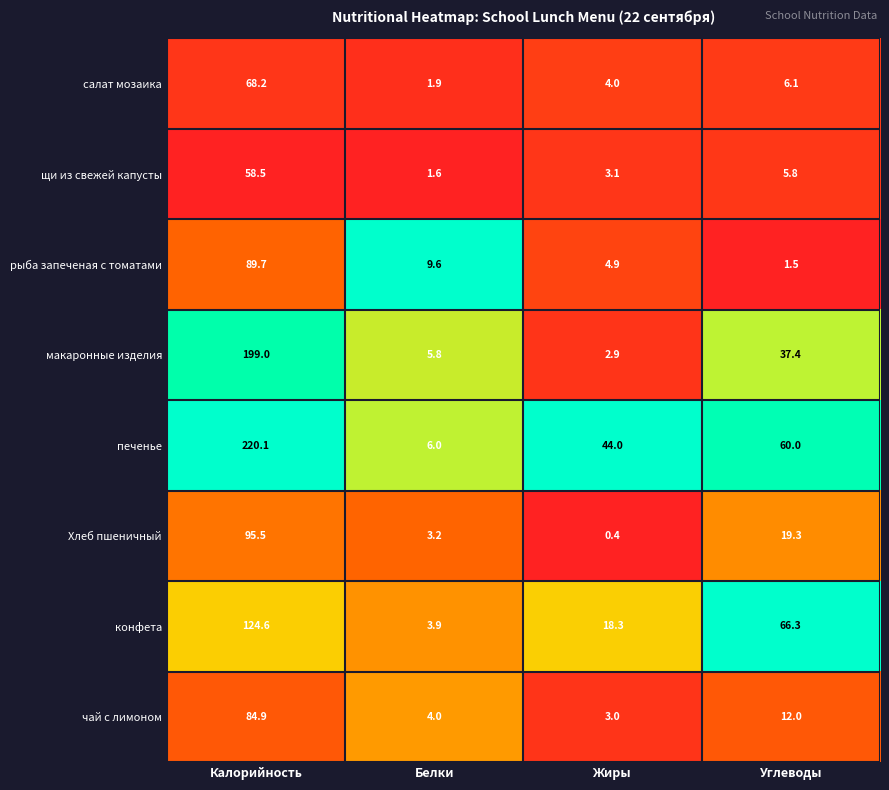

Which series has the widest spread of values?

печенье